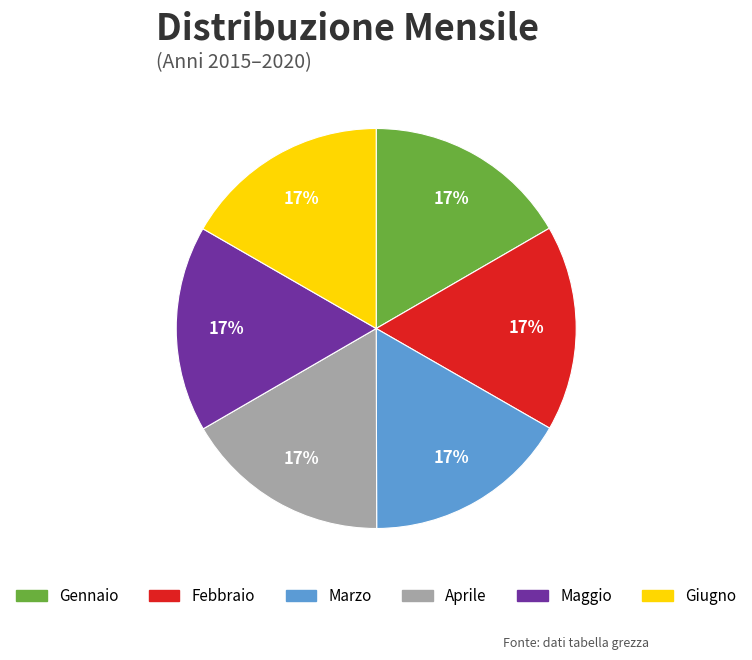

How many slices are in this pie chart?

6